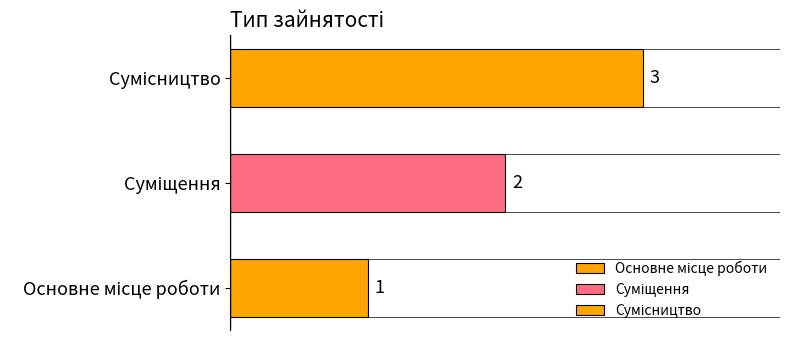

Between Сумісництво and Основне місце роботи, which is larger?

Сумісництво